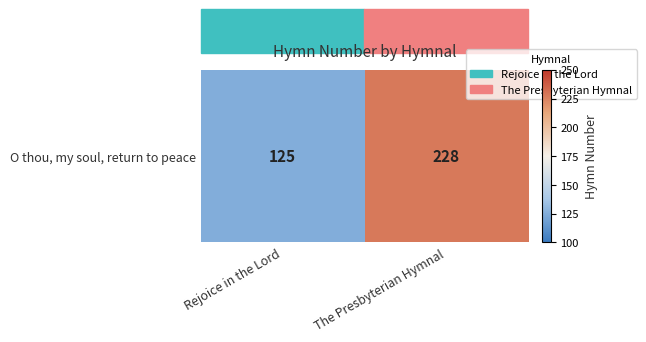

True or false: the data shows 125 at Rejoice in the Lord.

True